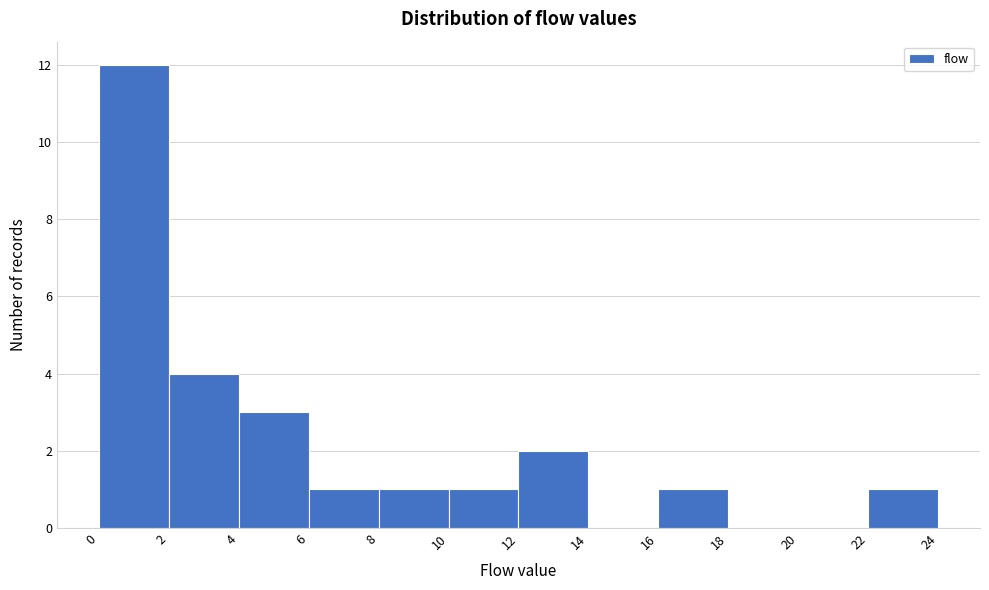

Which range on the x-axis has the tallest bar?

0 to 2